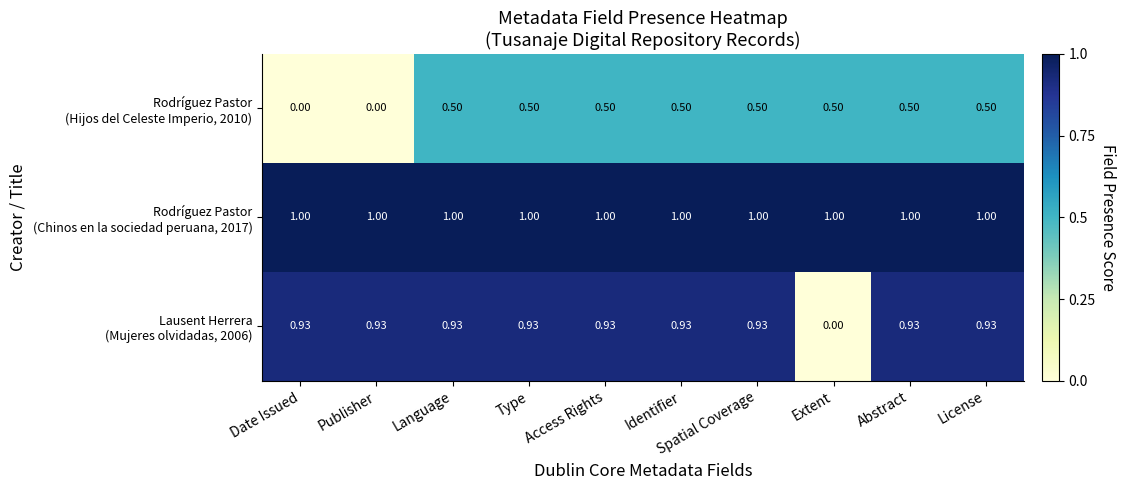

How many data points does each series have?

10